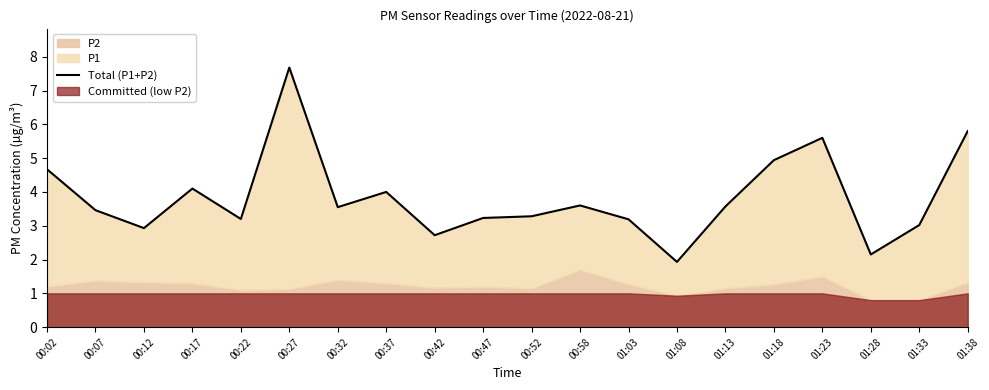

List the labels in order of value, smallest first.

01:08, 01:28, 00:42, 00:12, 01:33, 01:03, 00:22, 00:47, 00:52, 00:07, 00:32, 01:13, 00:58, 00:37, 00:17, 00:02, 01:18, 01:23, 01:38, 00:27